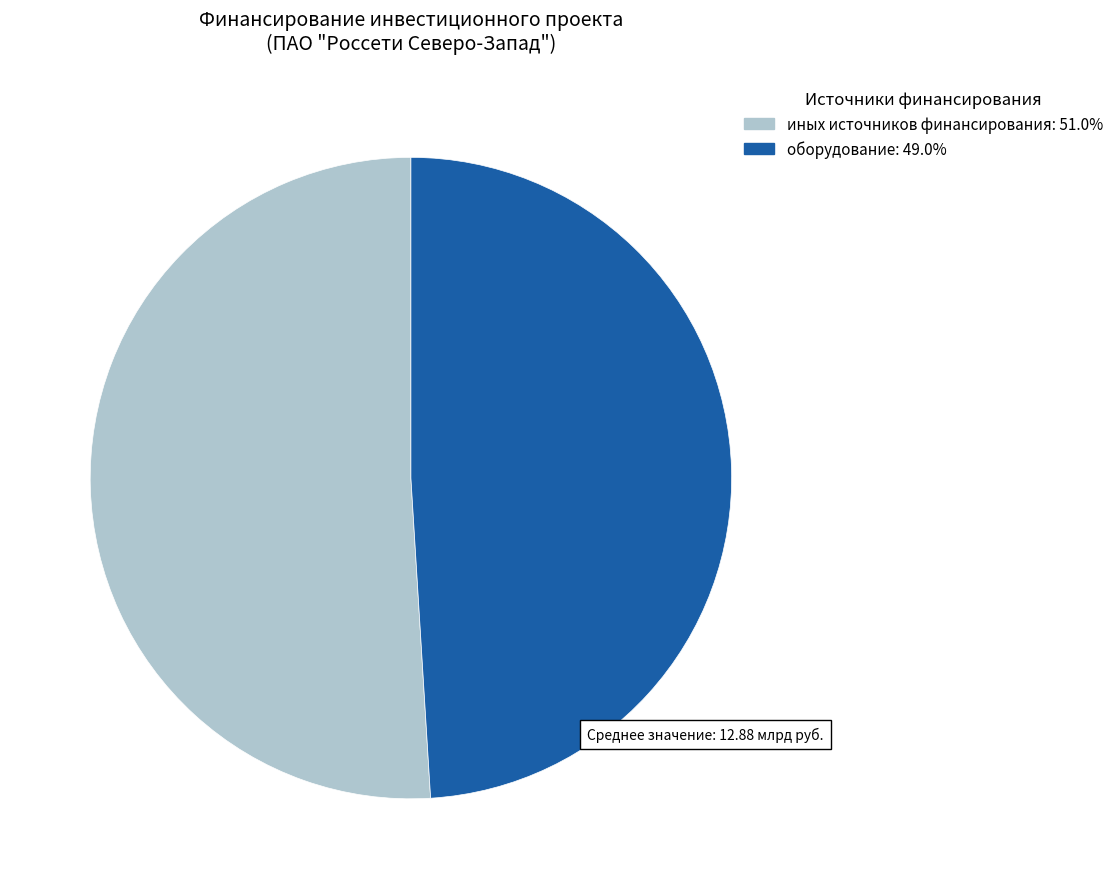

Is there any slice that represents more than half of the pie?

Yes